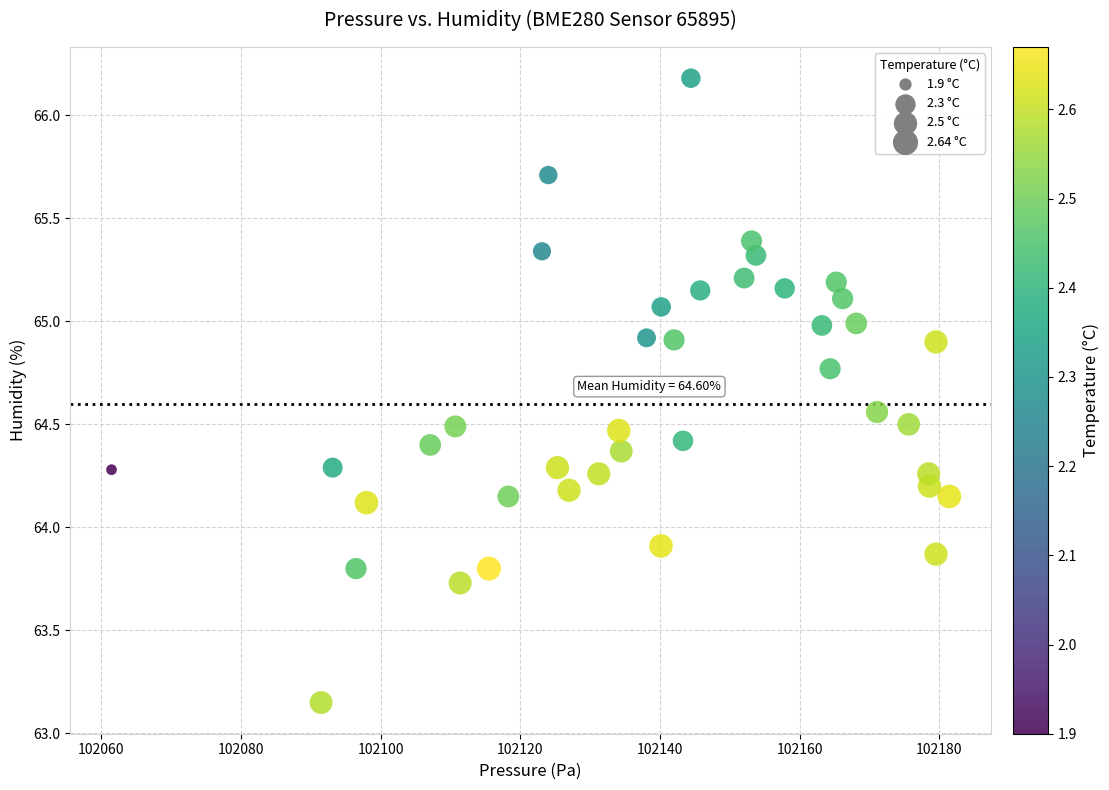

What is the range of X values (max minus min)?

119.9